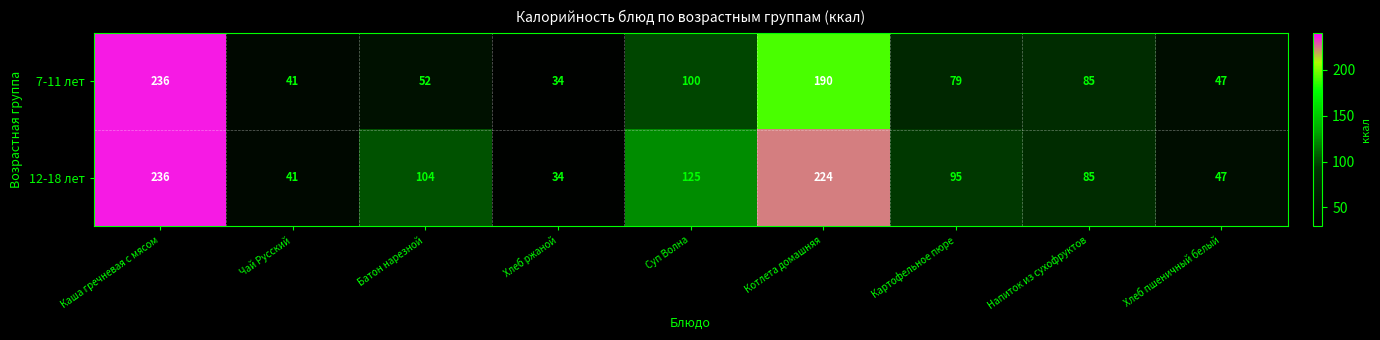

The 12-18 лет series shows 25 at Батон нарезной. True or false?

False